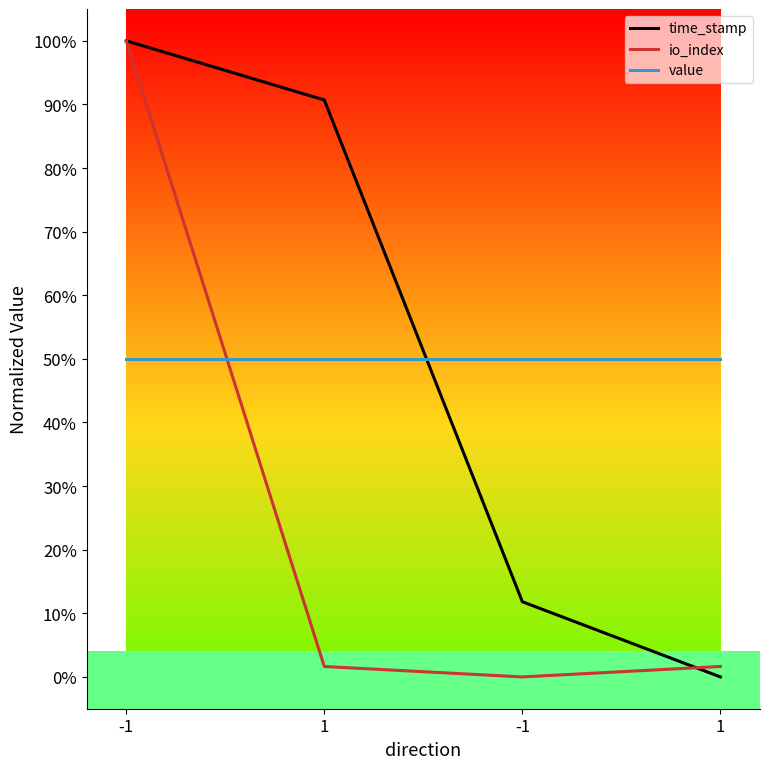

Does the chart display data point markers on the line(s)?

No